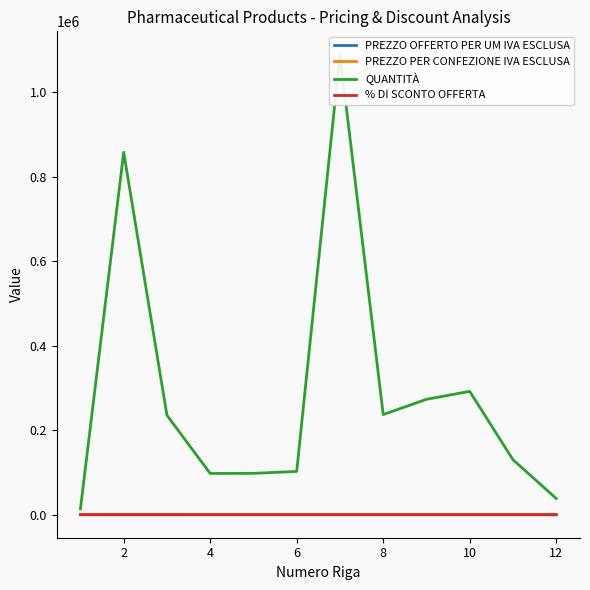

What is the sum of the PREZZO OFFERTO PER UM IVA ESCLUSA values at 8 and 2?

2.7